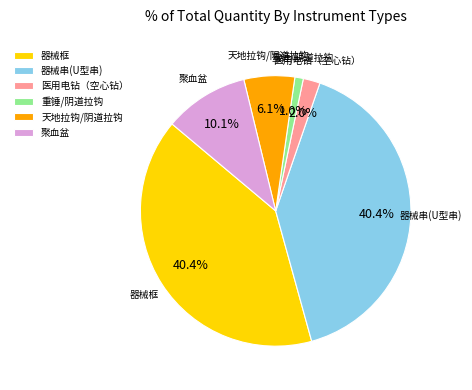

Which has a higher value, 天地拉钩/阴道拉钩 or 医用电钻（空心钻）?

天地拉钩/阴道拉钩